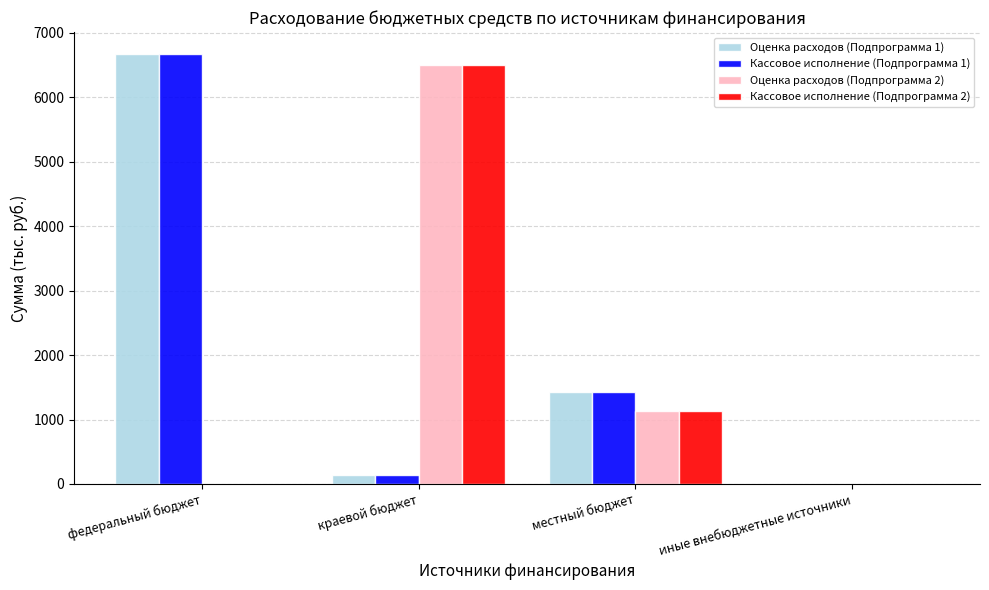

What is the sum of all Кассовое исполнение (Подпрограмма 2) values?

7628.1